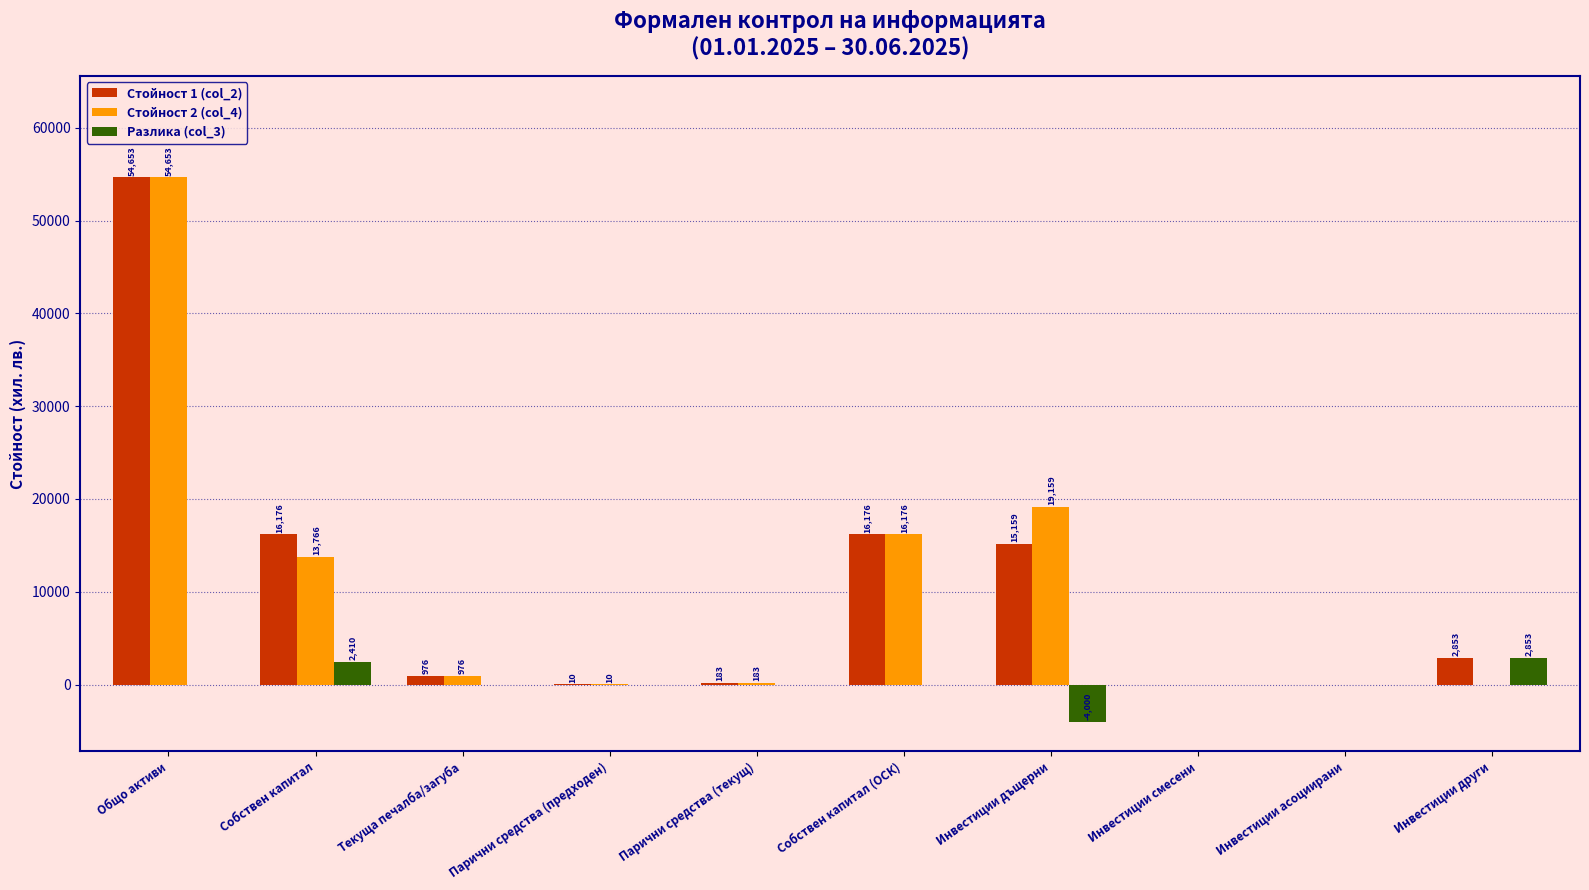

What is the difference between the Стойност 2 (col_4) values at Инвестиции смесени and Парични средства (предходен)?

10